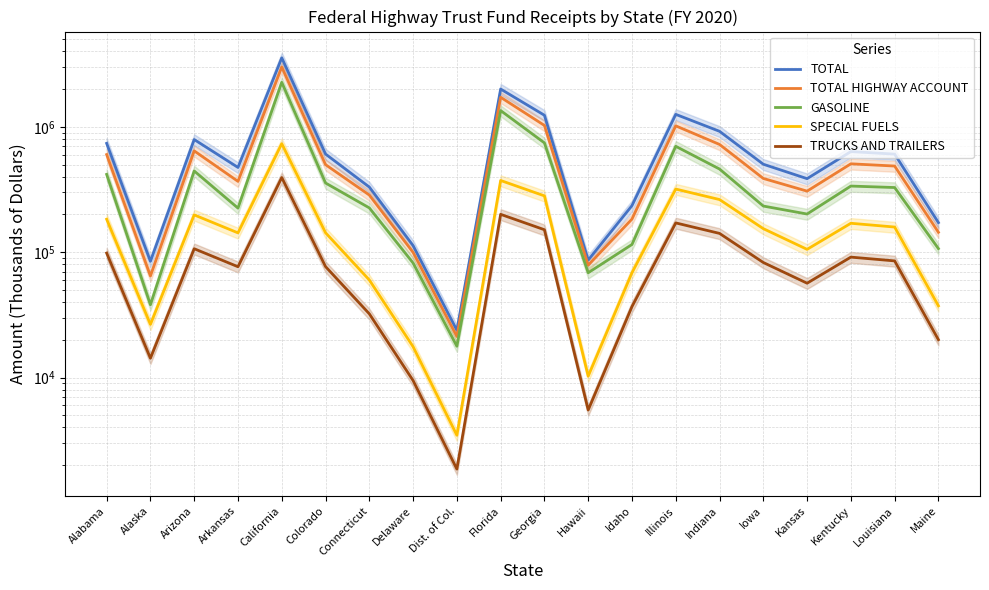

What is the lowest value of the TRUCKS AND TRAILERS series?

1862